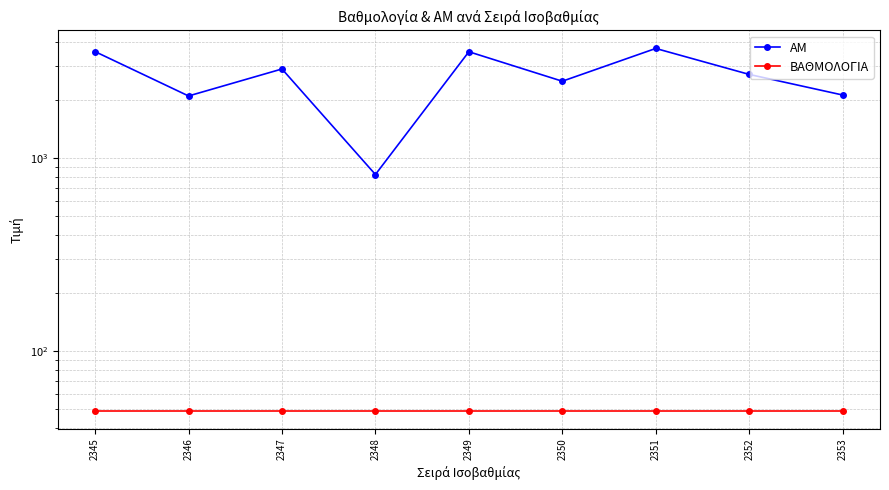

True or false: ΑΜ and ΒΑΘΜΟΛΟΓΙΑ intersect in this chart.

False